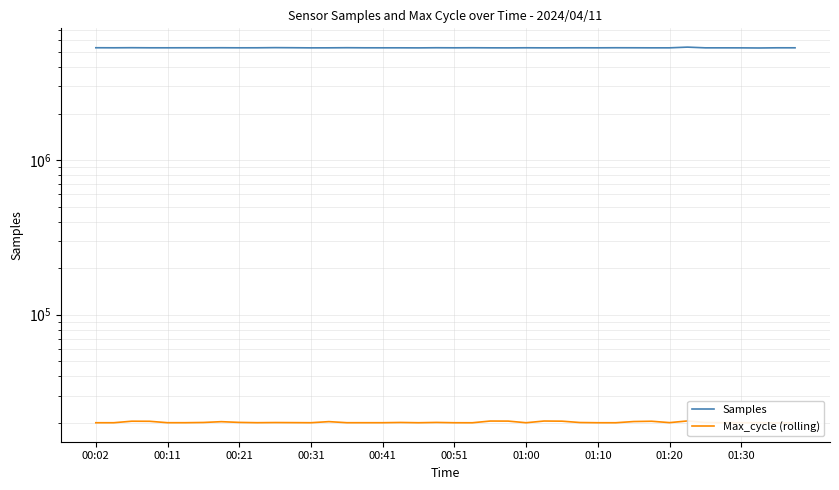

What is the average value of the Max_cycle (rolling) series?

20137